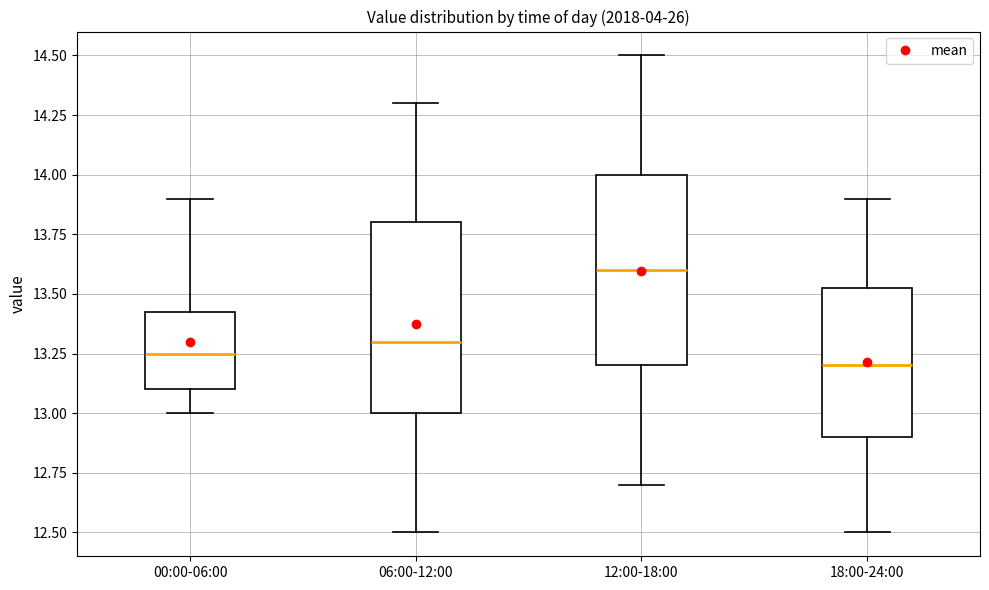

Reading left to right, transcribe this box plot: for each box, give where its median line is, the range the box spans, and where its two whiskers end, as read against the y-axis. The values are not printed on the chart, so give them approximately, as read against the axis.

00:00-06:00: median 13.25, box 13.10 to 13.45, whiskers 13.00 to 13.90
06:00-12:00: median 13.30, box 13.00 to 13.80, whiskers 12.50 to 14.30
12:00-18:00: median 13.60, box 13.20 to 14.00, whiskers 12.70 to 14.50
18:00-24:00: median 13.20, box 12.90 to 13.55, whiskers 12.50 to 13.90